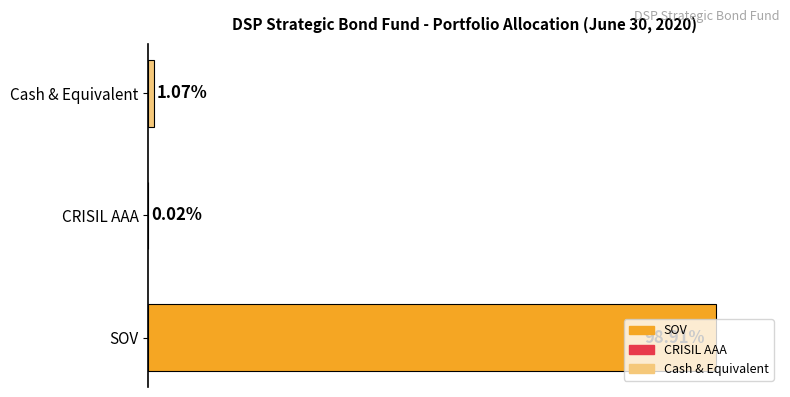

How many bars are there in total?

3